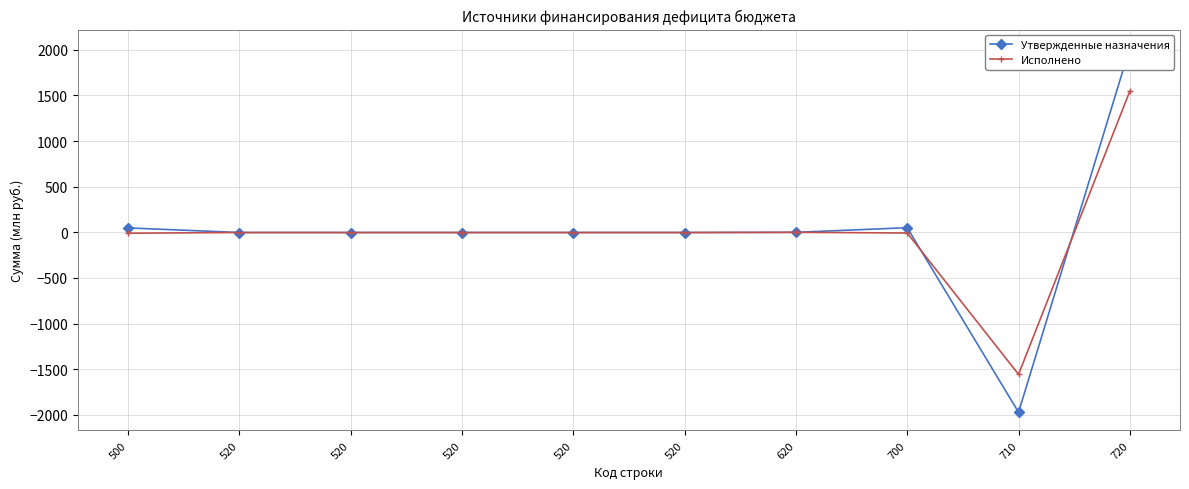

Which series ends up on top after the final intersection of Утвержденные назначения and Исполнено?

Утвержденные назначения